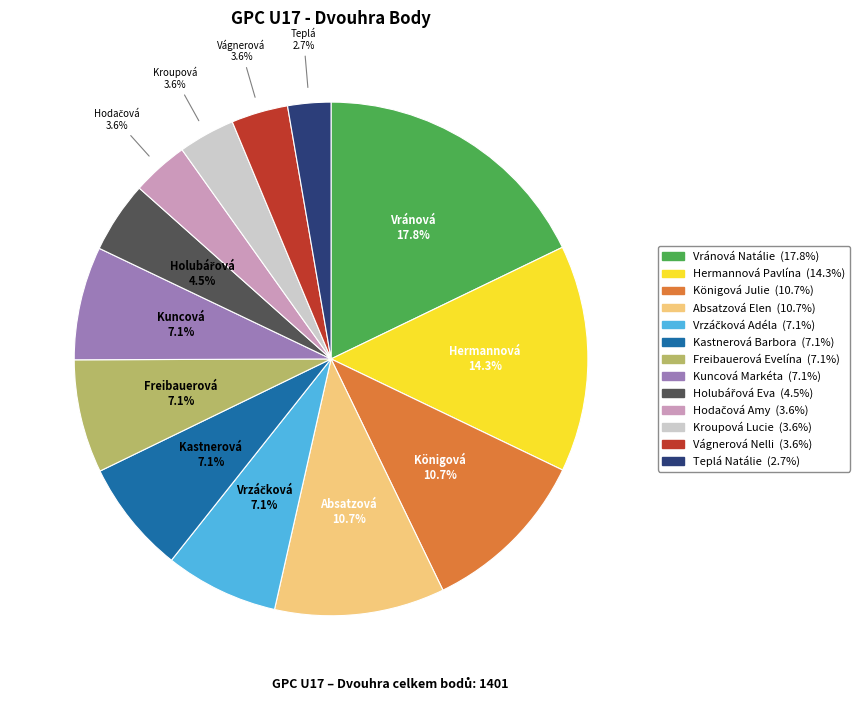

The Königová Julie slice represents 11% of the pie. True or false?

True